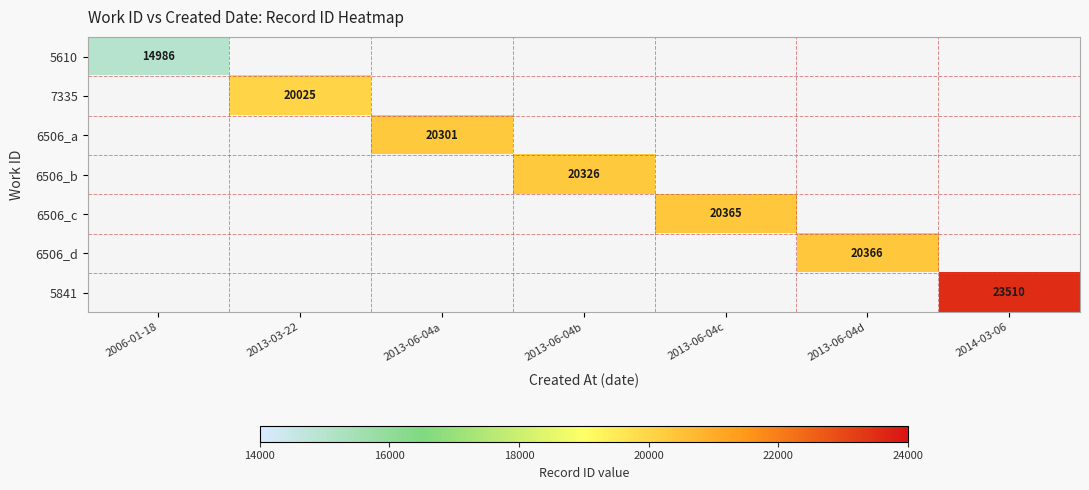

The 7335 series shows 4676 at 2013-03-22. True or false?

False